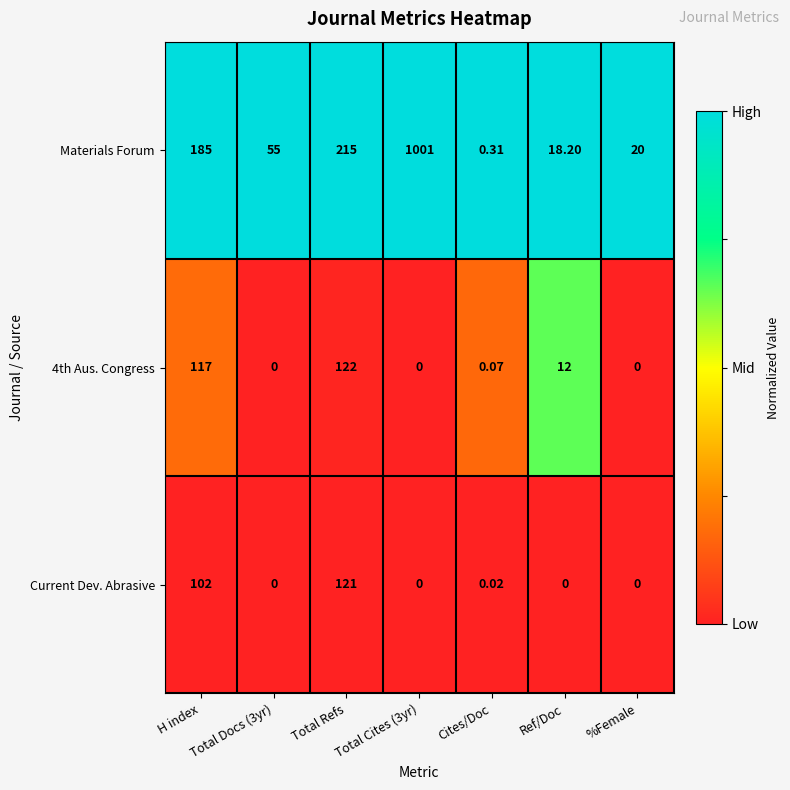

Rank the series by their maximum value, from lowest to highest.

Current Dev. Abrasive, 4th Aus. Congress, Materials Forum